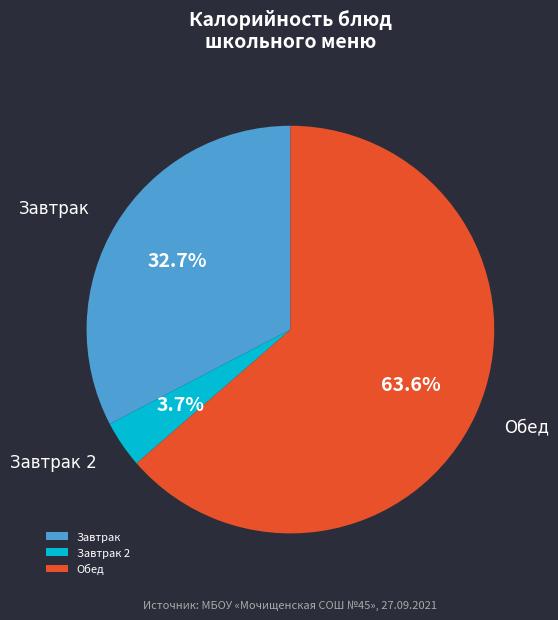

Is there any slice that represents more than half of the pie?

Yes